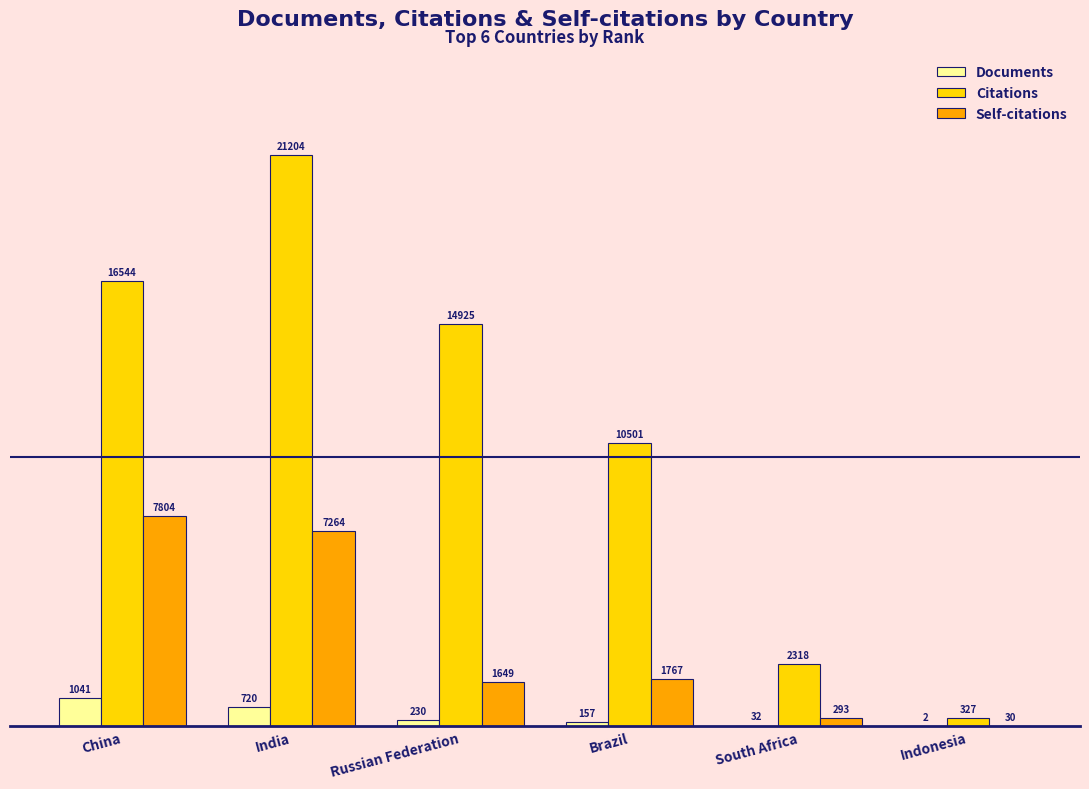

Which category has the highest value in the Self-citations series?

China